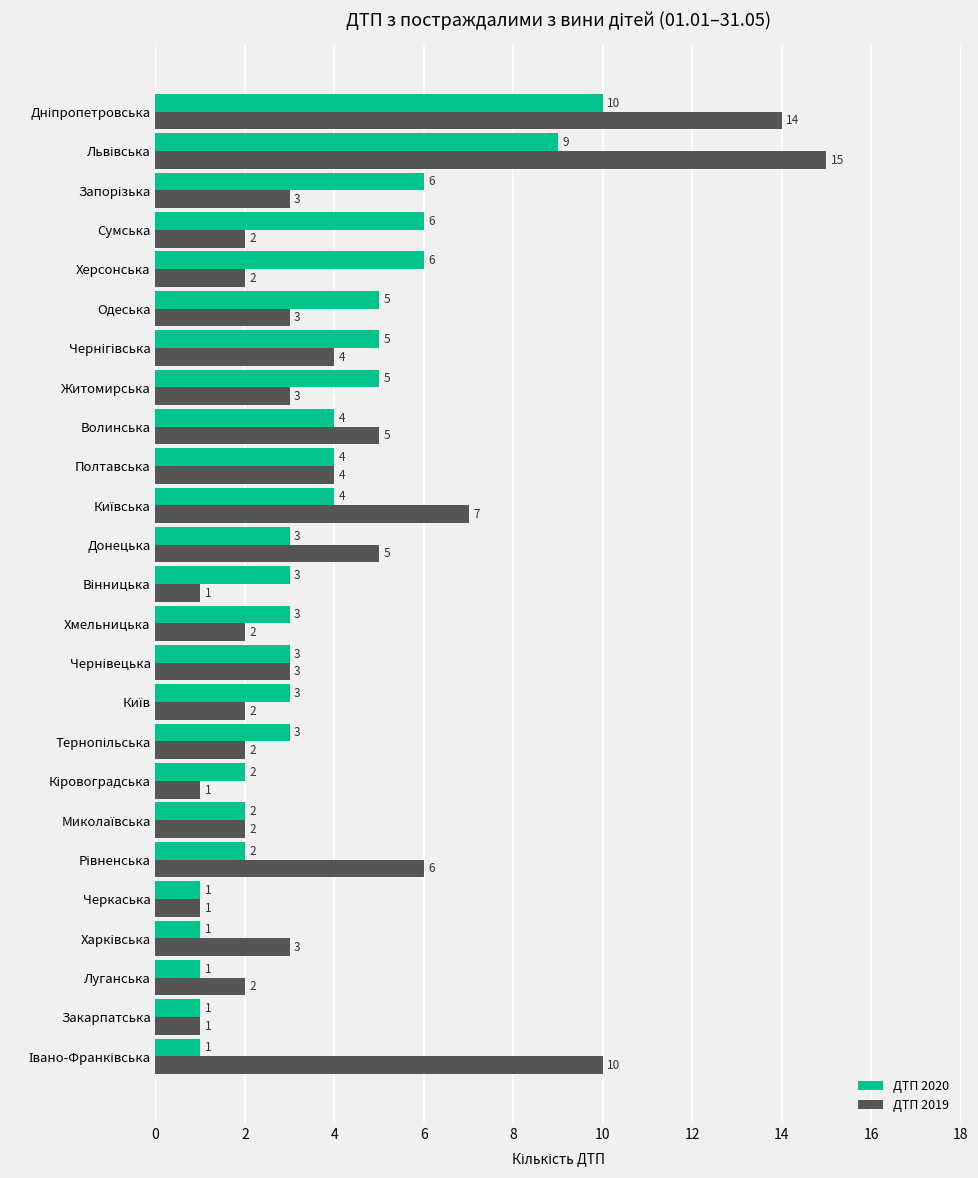

List the series in order of their peak value, lowest first.

ДТП 2020, ДТП 2019